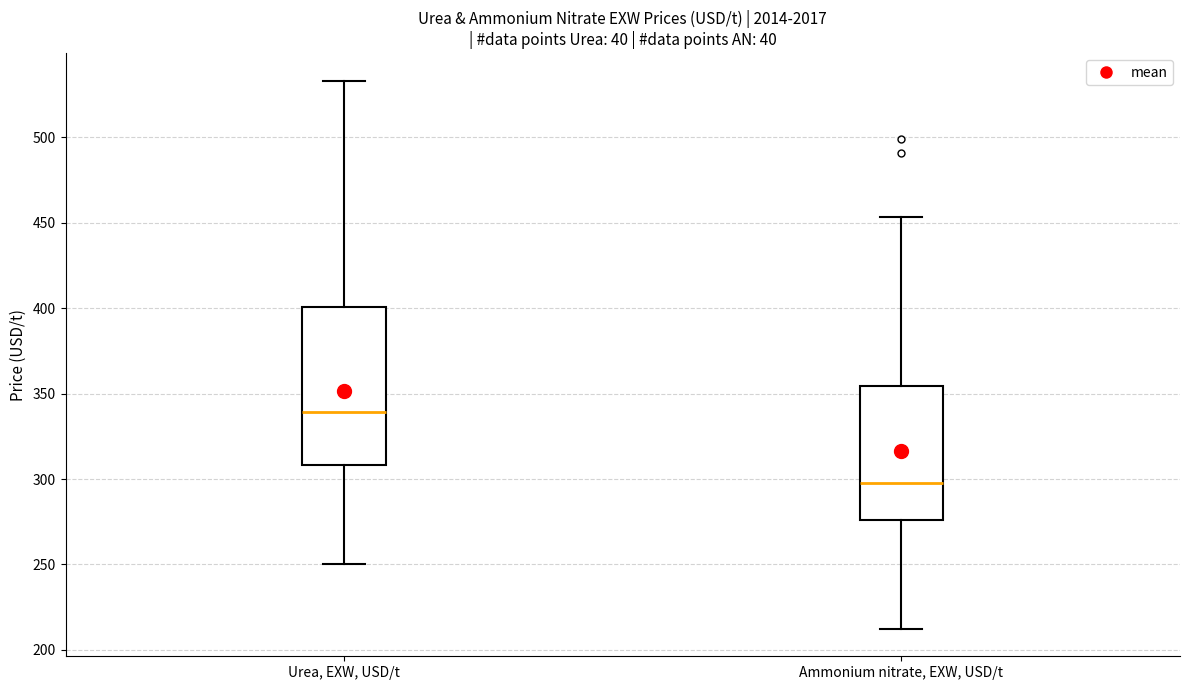

Comparing the boxes themselves (not the whiskers), which one is the tallest?

Urea, EXW, USD/t